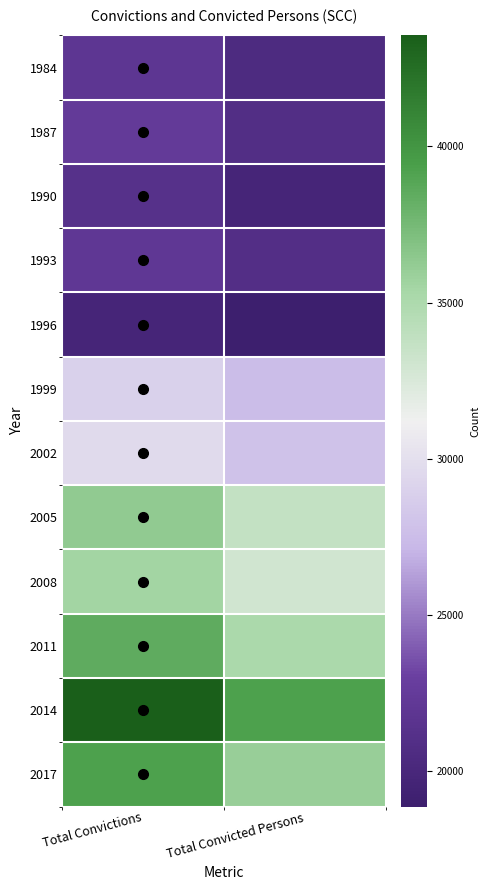

Reading left to right, what are all the values shown in this chart?

1984: Total Convictions=21907	Total Convicted Persons=20452
1987: Total Convictions=22431	Total Convicted Persons=20876
1990: Total Convictions=21217	Total Convicted Persons=19809
1993: Total Convictions=22114	Total Convicted Persons=20961
1996: Total Convictions=19757	Total Convicted Persons=18871
1999: Total Convictions=28963	Total Convicted Persons=27488
2002: Total Convictions=29656	Total Convicted Persons=27922
2005: Total Convictions=36307	Total Convicted Persons=33779
2008: Total Convictions=35455	Total Convicted Persons=33035
2011: Total Convictions=38518	Total Convicted Persons=35110
2014: Total Convictions=43548	Total Convicted Persons=39303
2017: Total Convictions=39239	Total Convicted Persons=35978